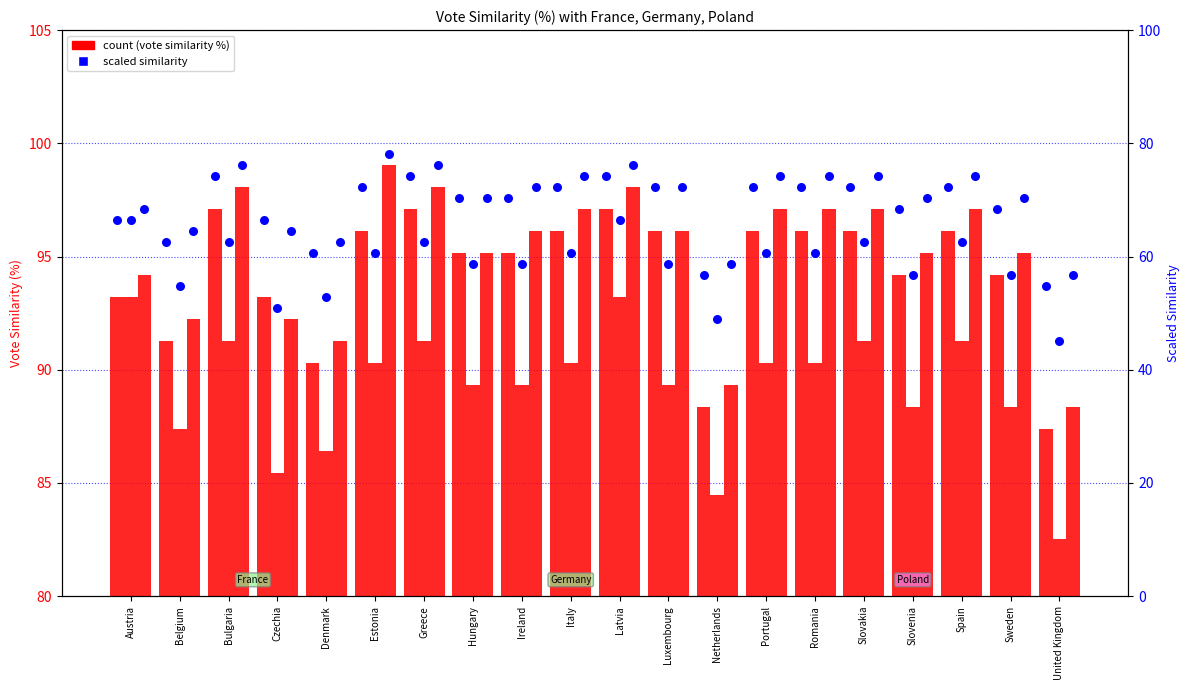

At which category is the sum across all series the highest?

Latvia